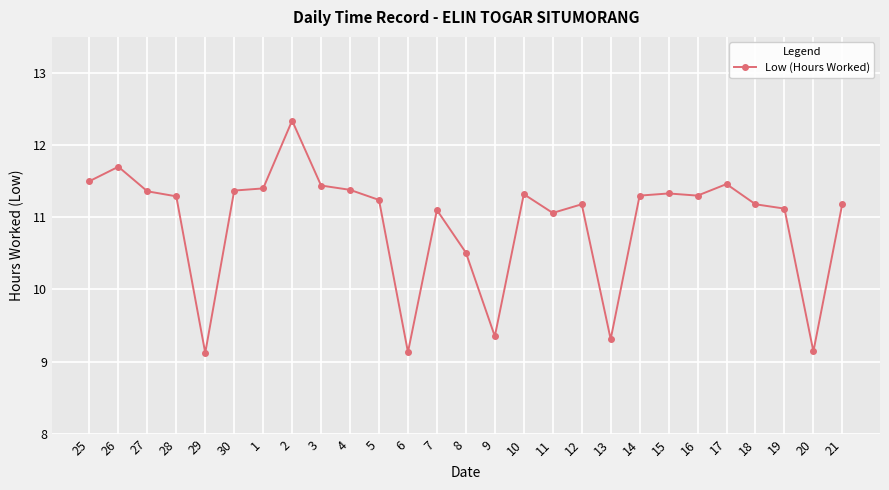

At which category does the data reach its first local peak?

26